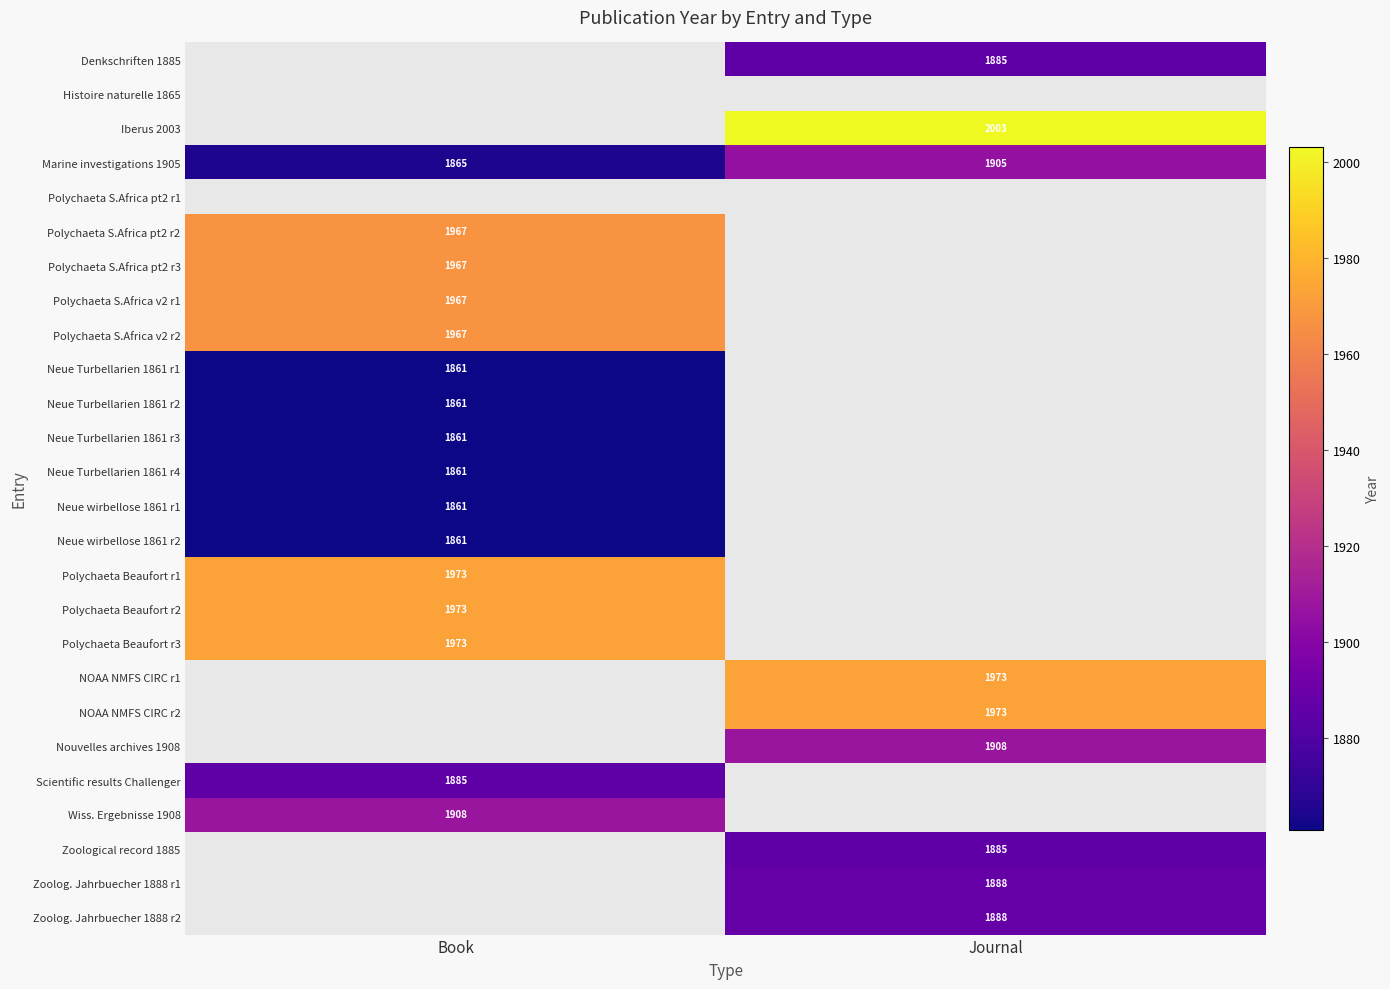

What is the highest value of the Marine investigations 1905 series?

1905